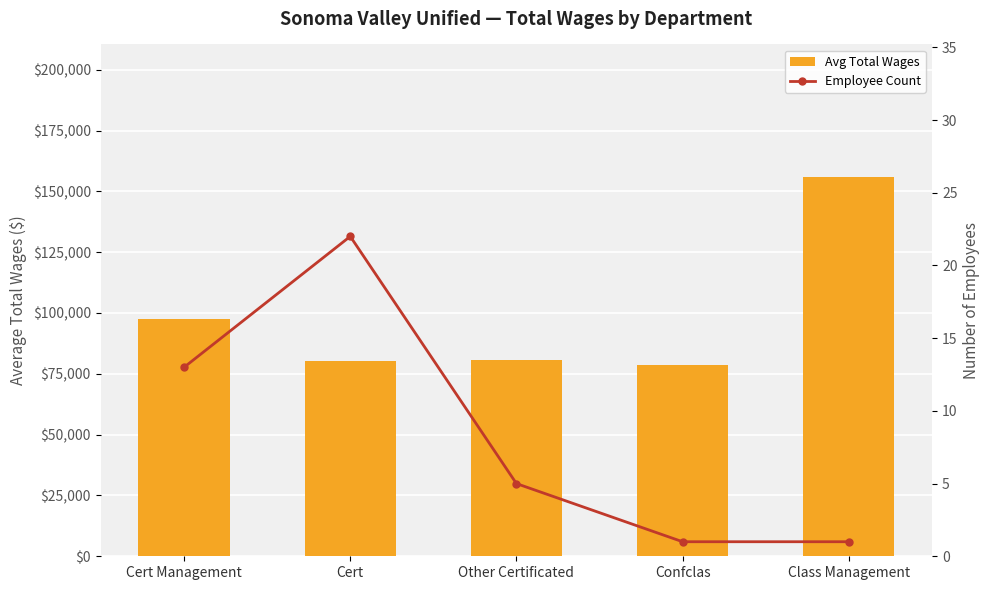

Where is Avg Total Wages nearest to the value 117251?

Cert Management